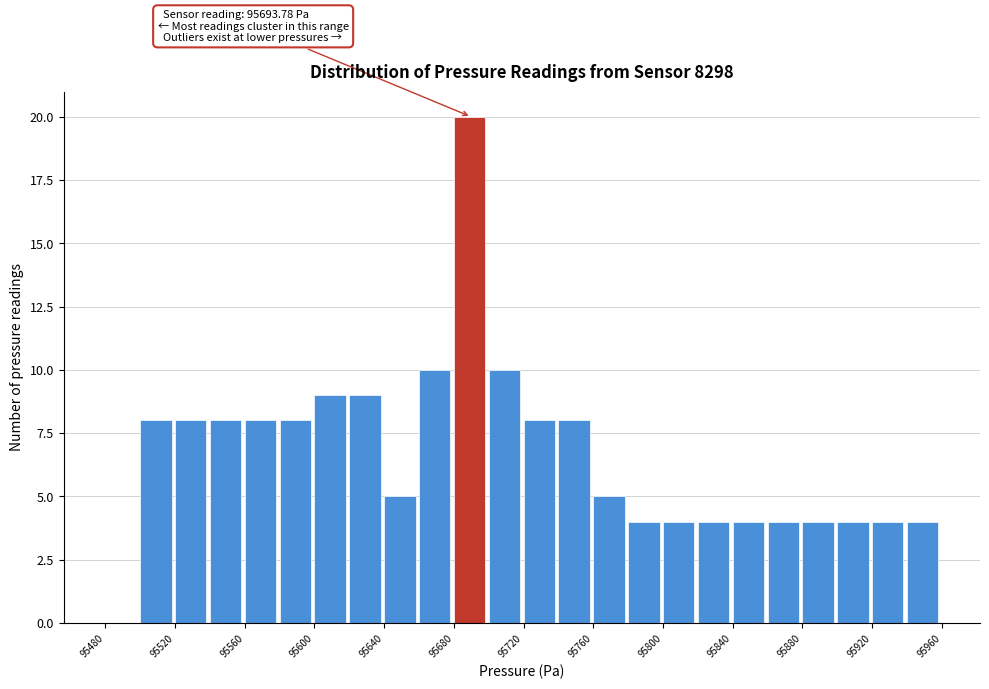

Over which range of the x-axis is the bar tallest?

95680 to 95700